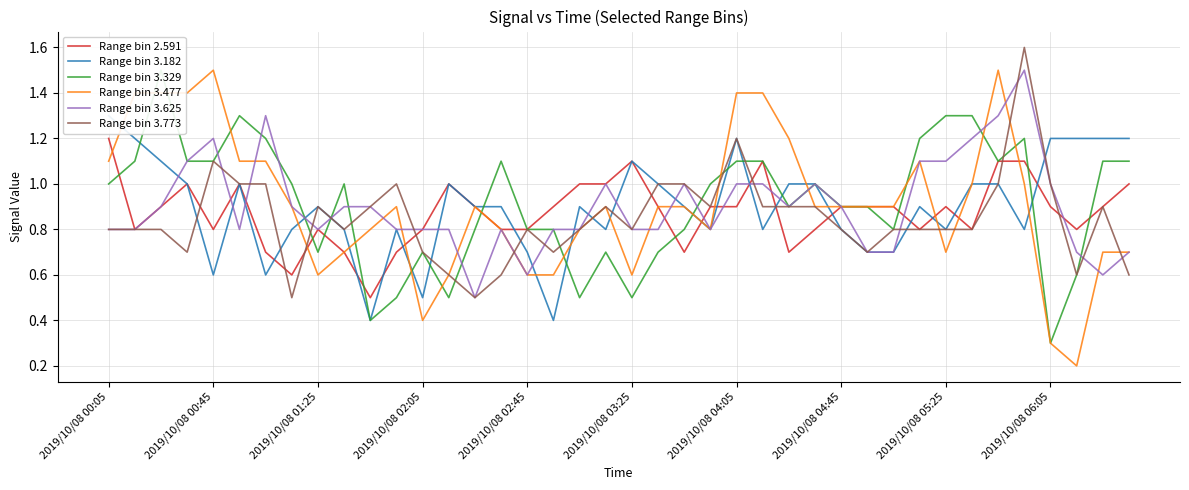

List the series in order of their peak value, highest first.

Range bin 3.773, Range bin 3.329, Range bin 3.477, Range bin 3.625, Range bin 3.182, Range bin 2.591